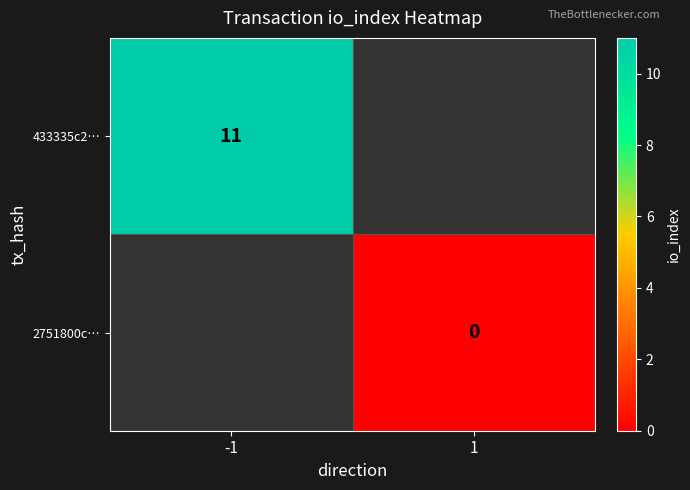

True or false: 433335c2… has a value of 11 at -1.

True